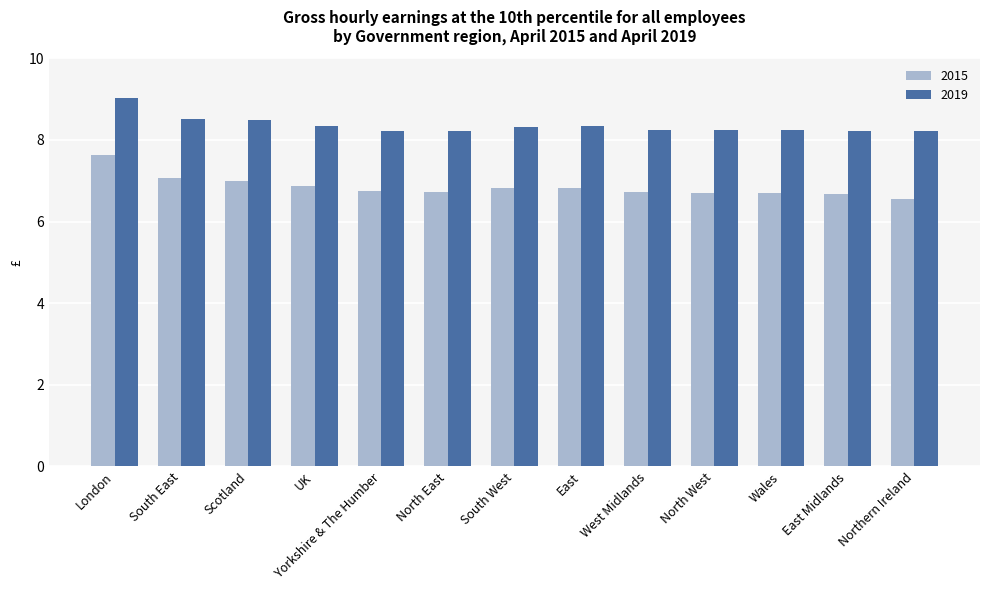

What is the total value across all series at South West?

15.1